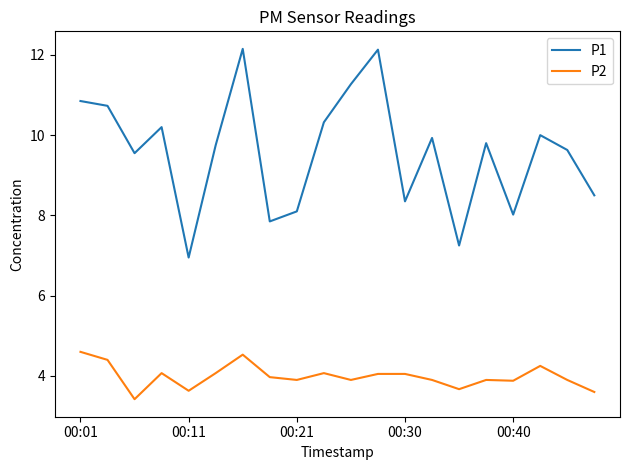

What is the difference between the maximum and minimum values in the P1 series?

5.2